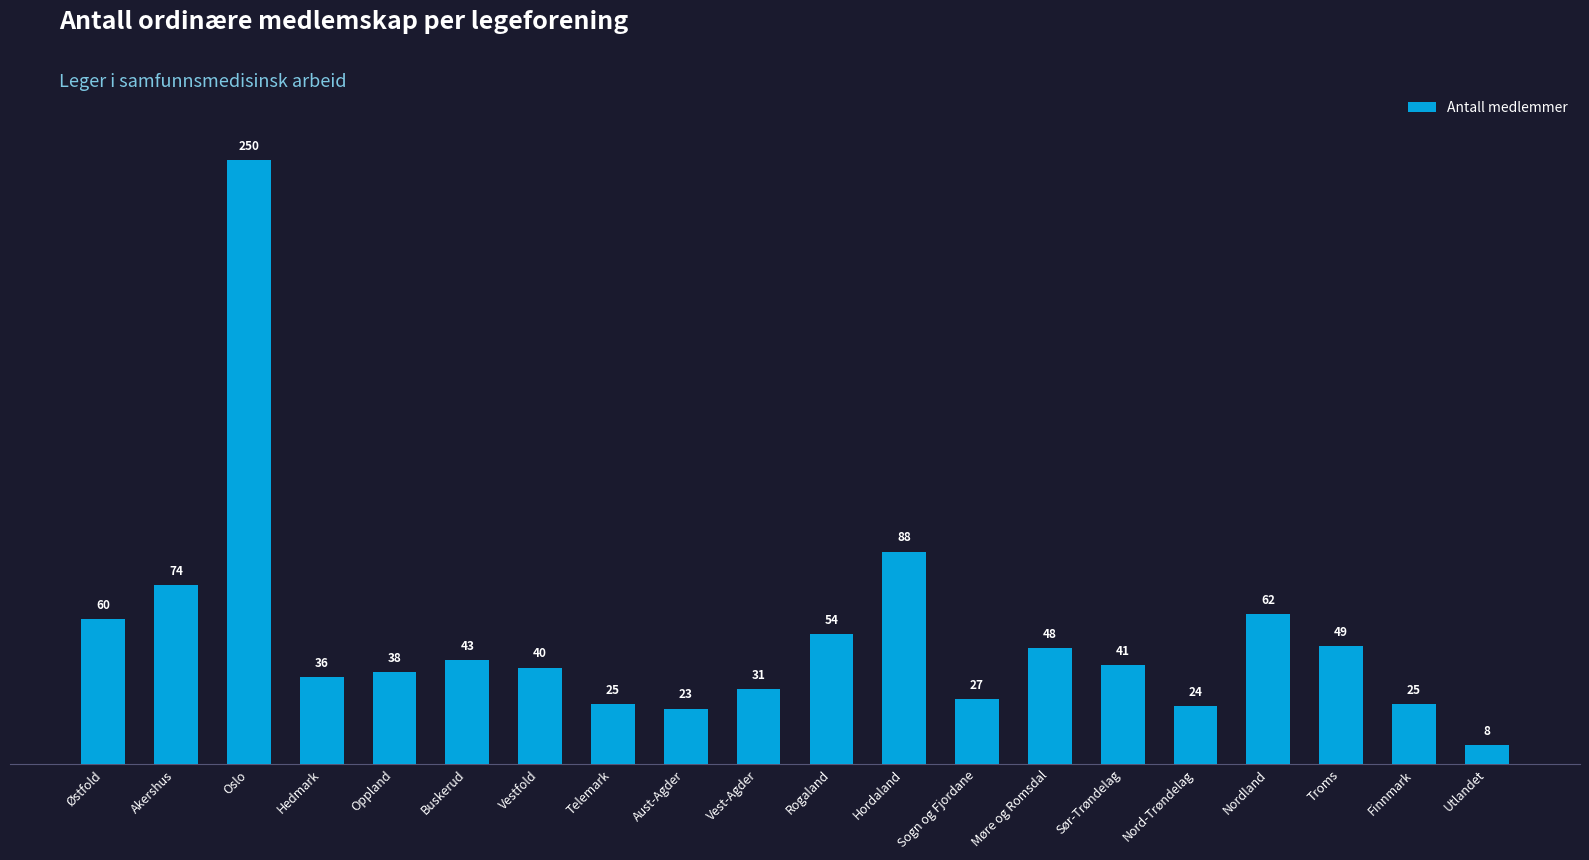

The chart shows a value of 27 at Sogn og Fjordane. True or false?

True